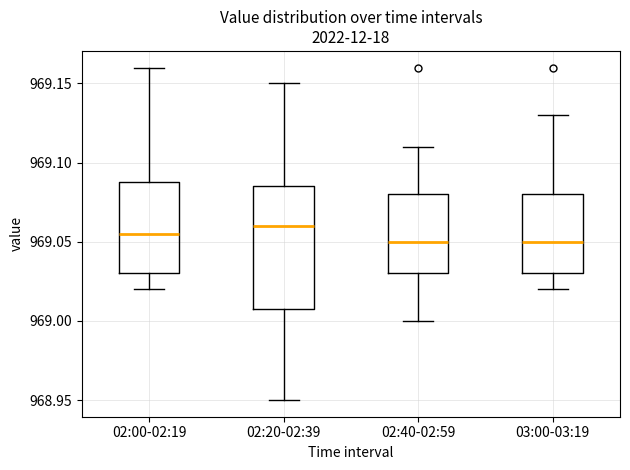

Which box is the tallest, from its lower edge to its upper edge?

02:20-02:39